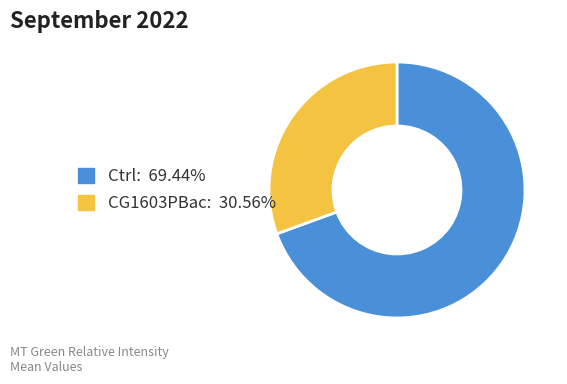

Combined, do Ctrl and CG1603PBac account for over 50%?

Yes